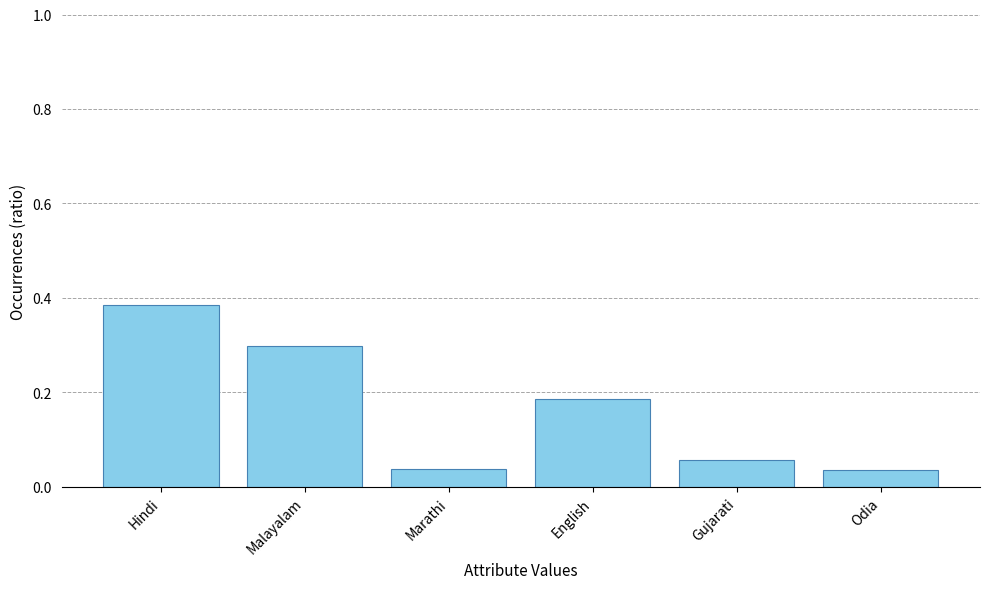

Between English and Hindi, which is larger?

Hindi